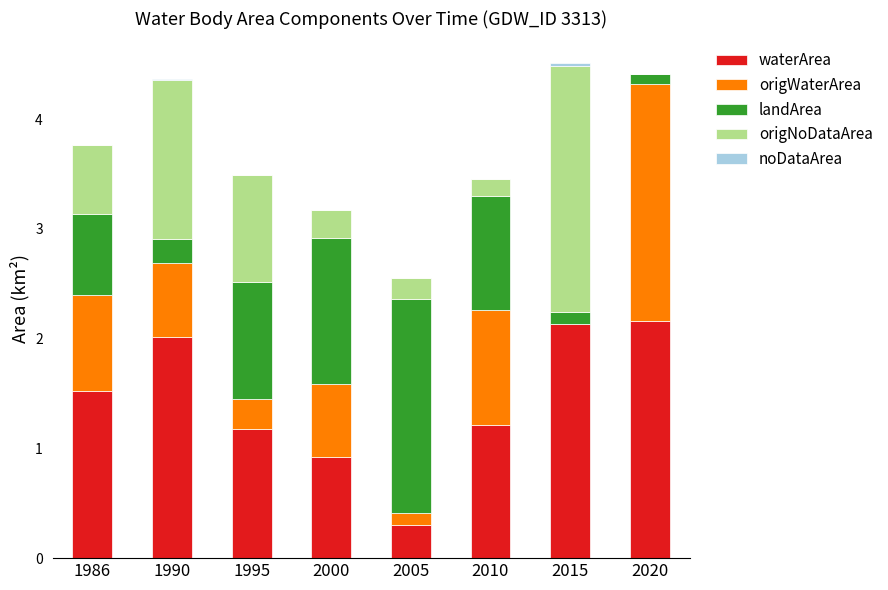

True or false: waterArea has a value of 2.9 at 1990.

False